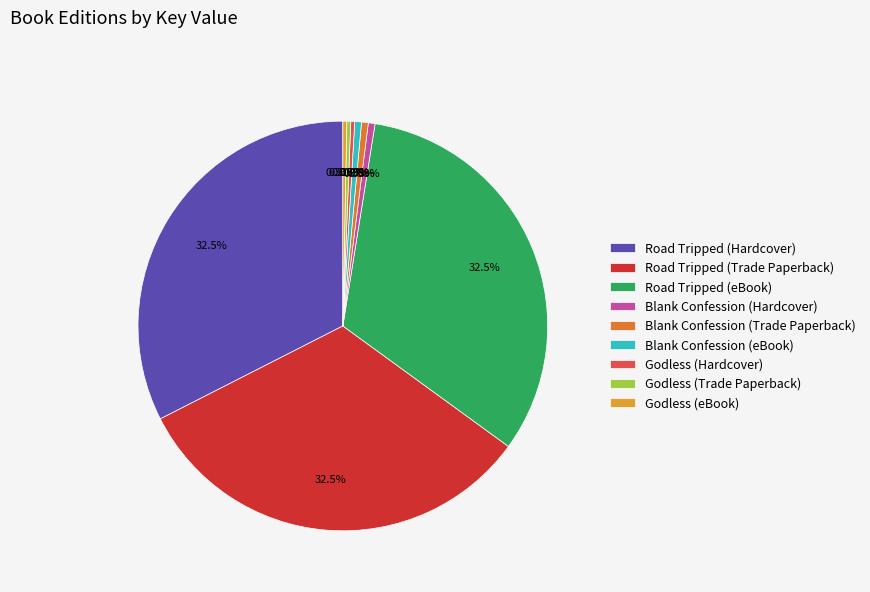

Which category has the smallest portion of the pie?

Godless (Hardcover)